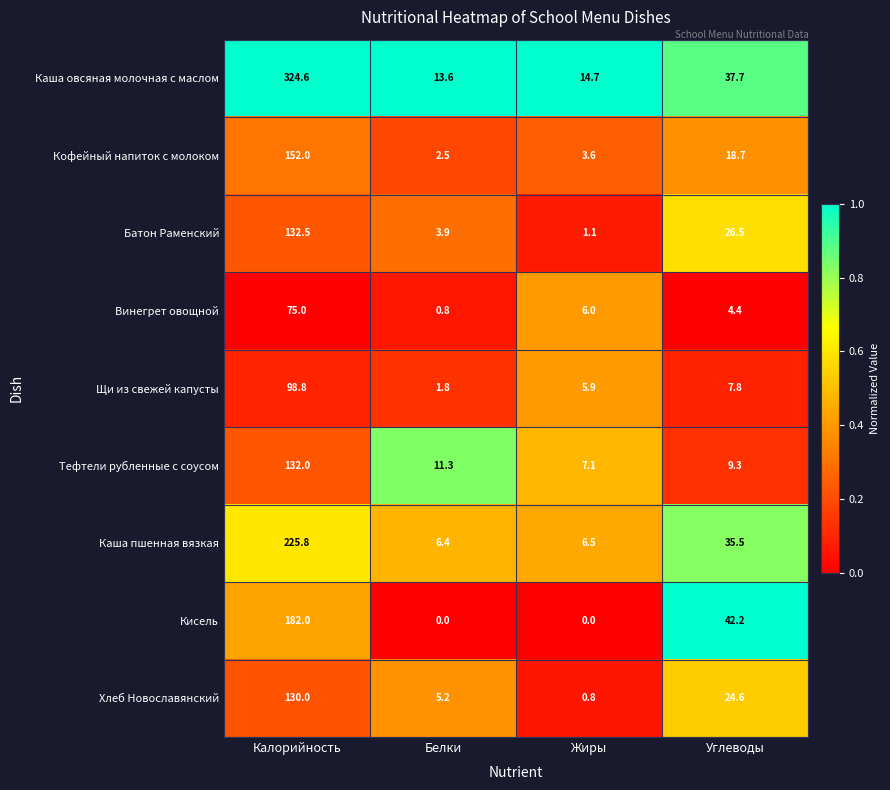

Which series has the largest total across all categories?

Каша овсяная молочная с маслом